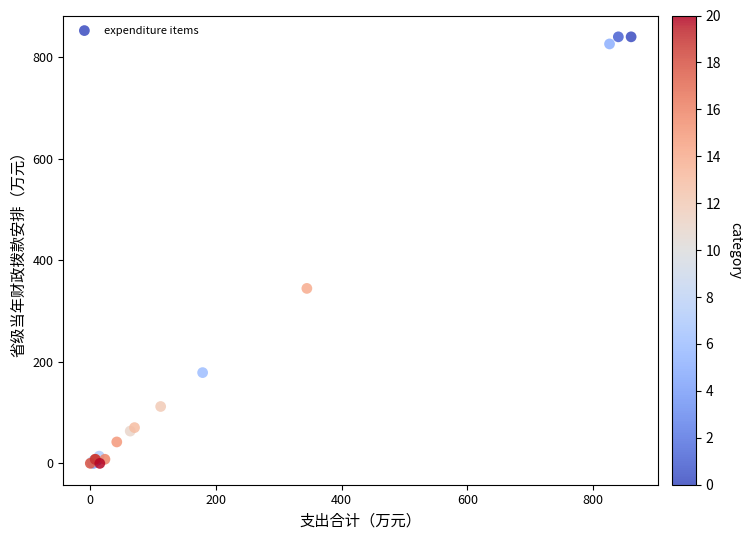

What Y value in the scatter plot is closest to 420?

344.6